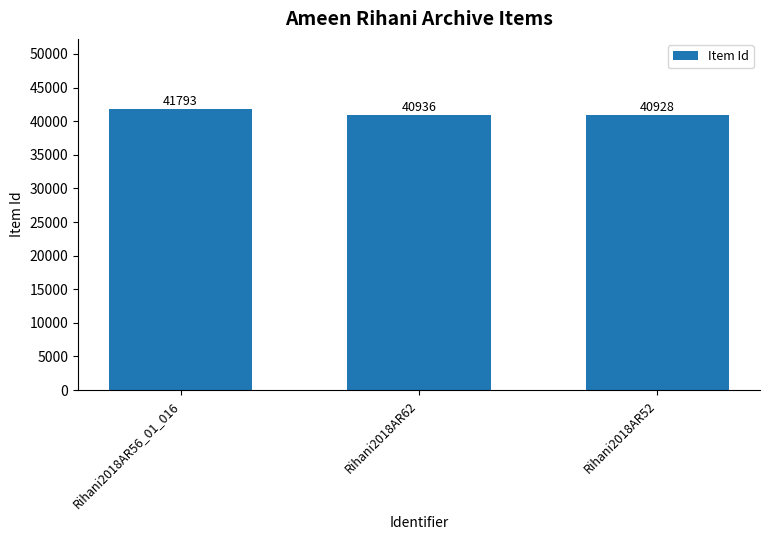

Reading right to left, list all the values displayed in this chart.

40928	40936	41793